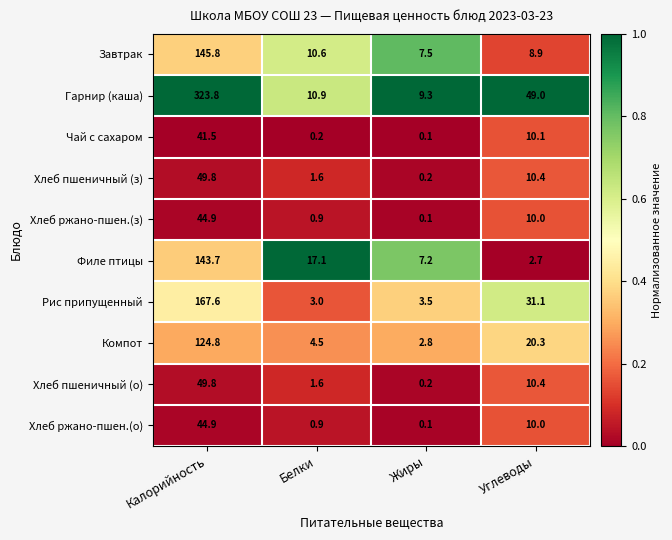

Which series has the largest total across all categories?

Гарнир (каша)